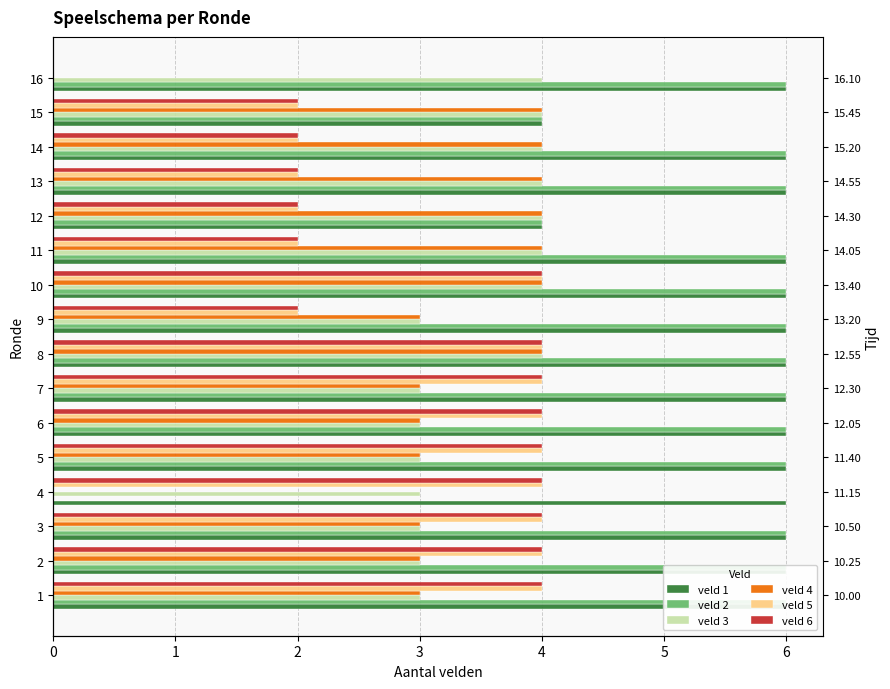

How many values in the veld 1 series are below 6?

2